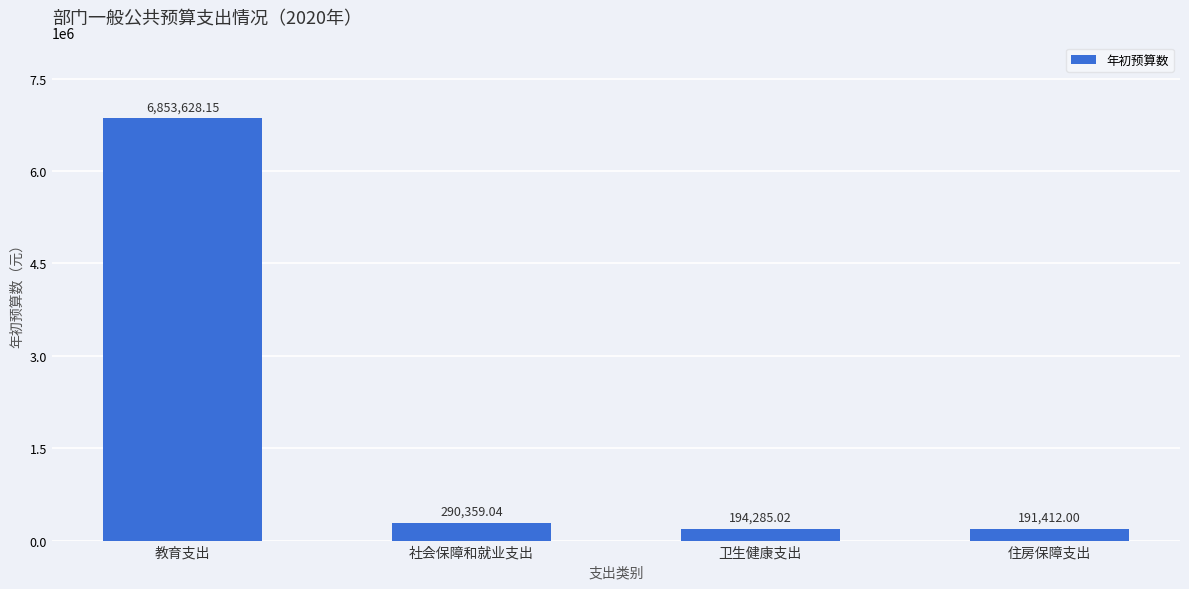

What is the sum of all values?

7529684.2